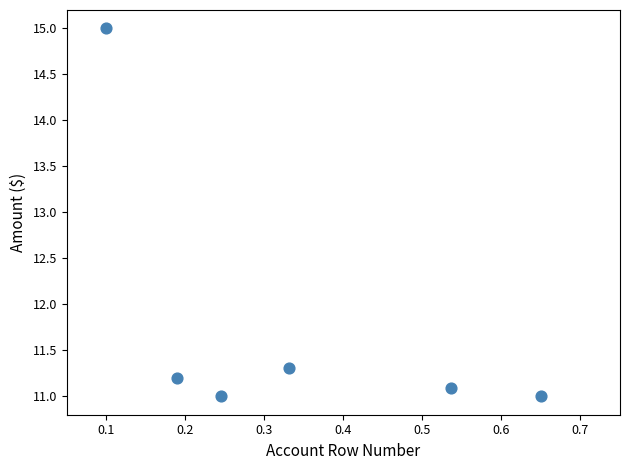

What is the range of Y values (max minus min)?

4.0